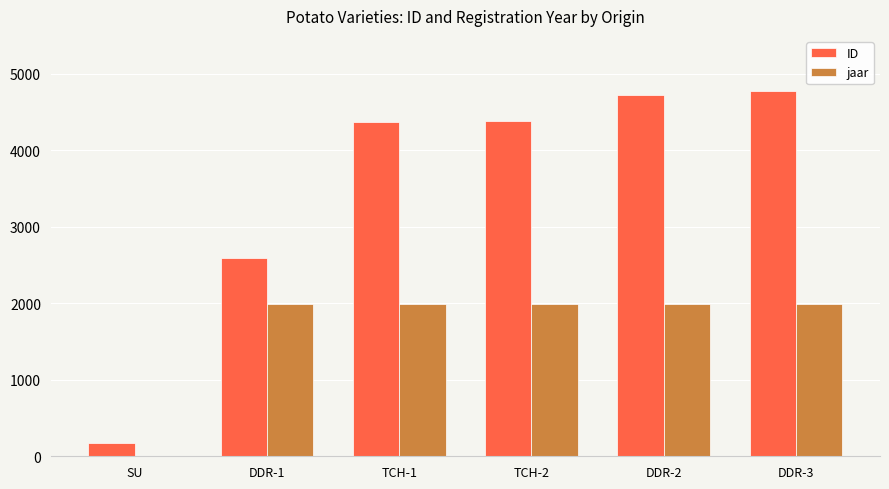

Is the value of ID at TCH-2 greater than the value of jaar at DDR-2?

Yes